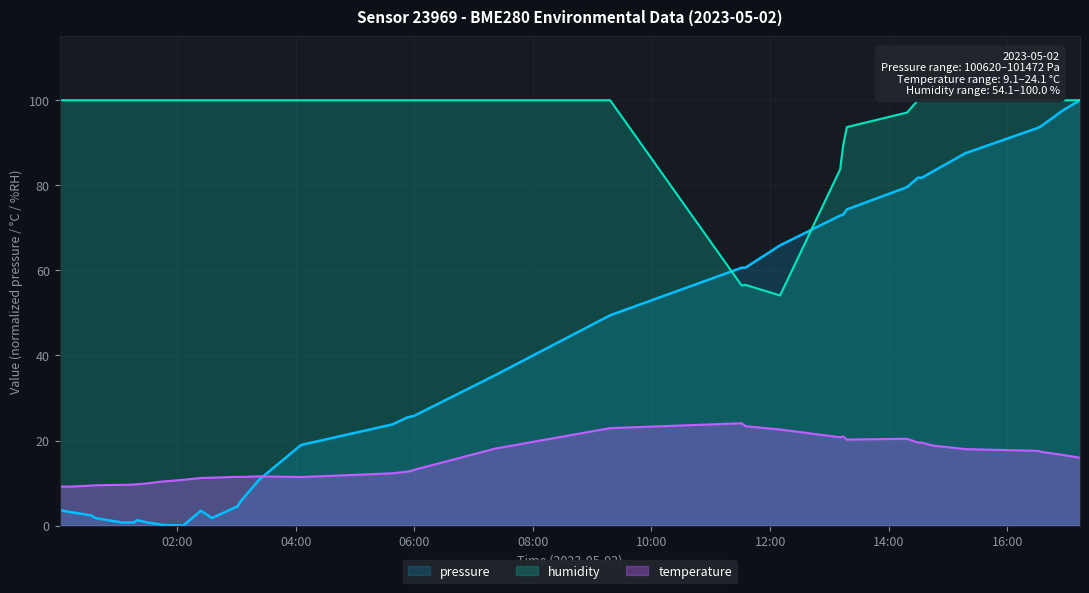

What is the highest value of the pressure series?

100.0